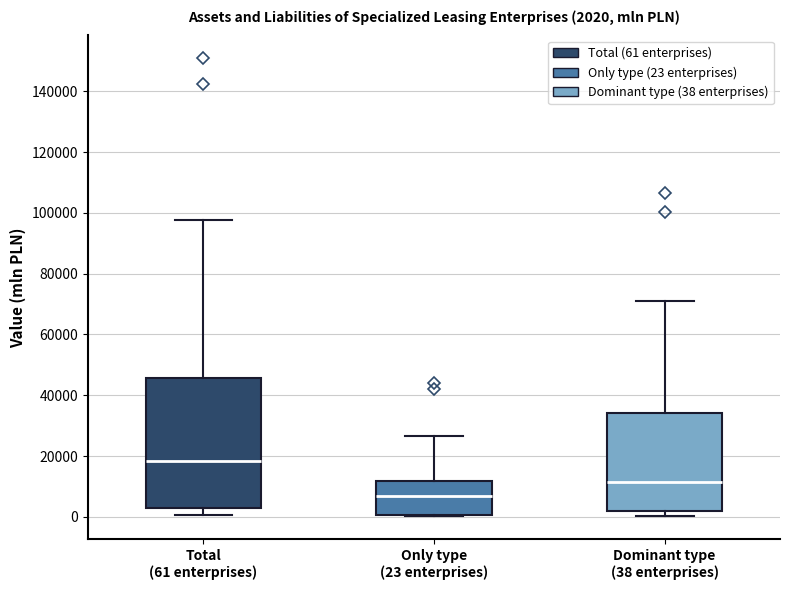

Which box is the tallest, from its lower edge to its upper edge?

Total (61 enterprises)